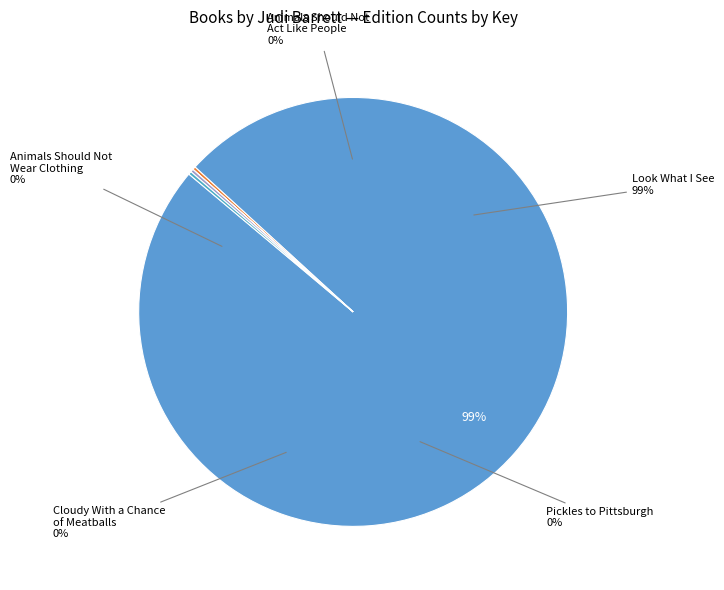

Which slice represents more than half of the pie?

Look What I See